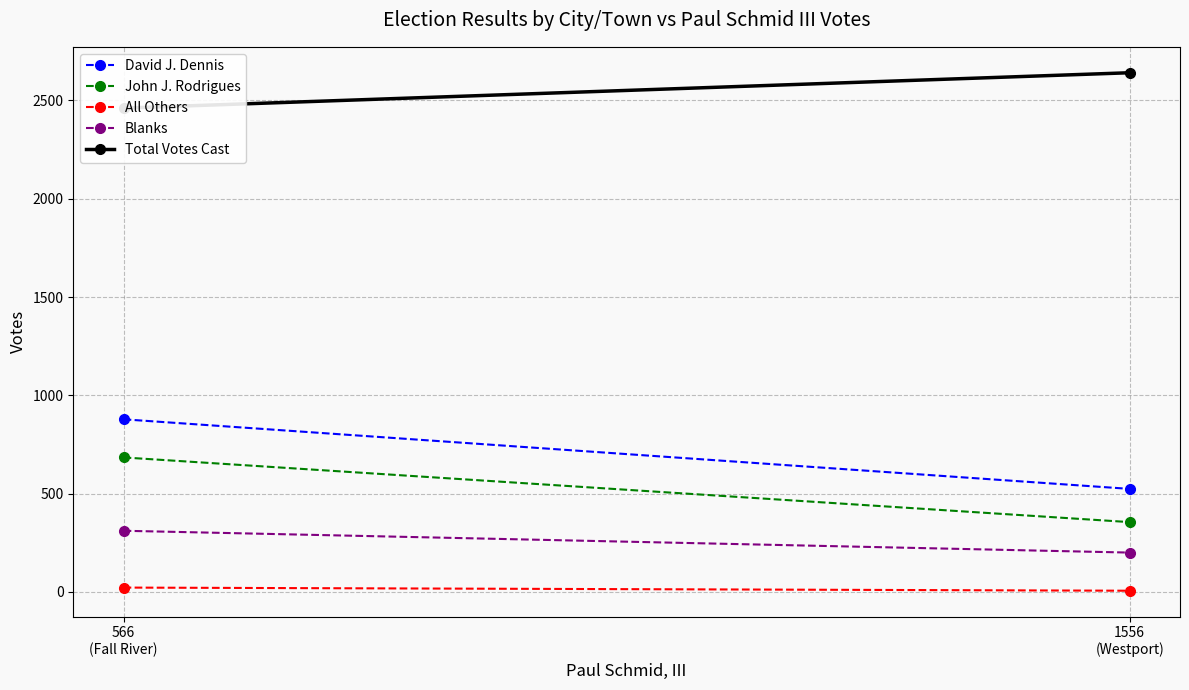

Reading left to right, what are all the values shown in this chart?

David J. Dennis: 878	524
John J. Rodrigues: 684	355
All Others: 22	6
Blanks: 311	200
Total Votes Cast: 2461	2641